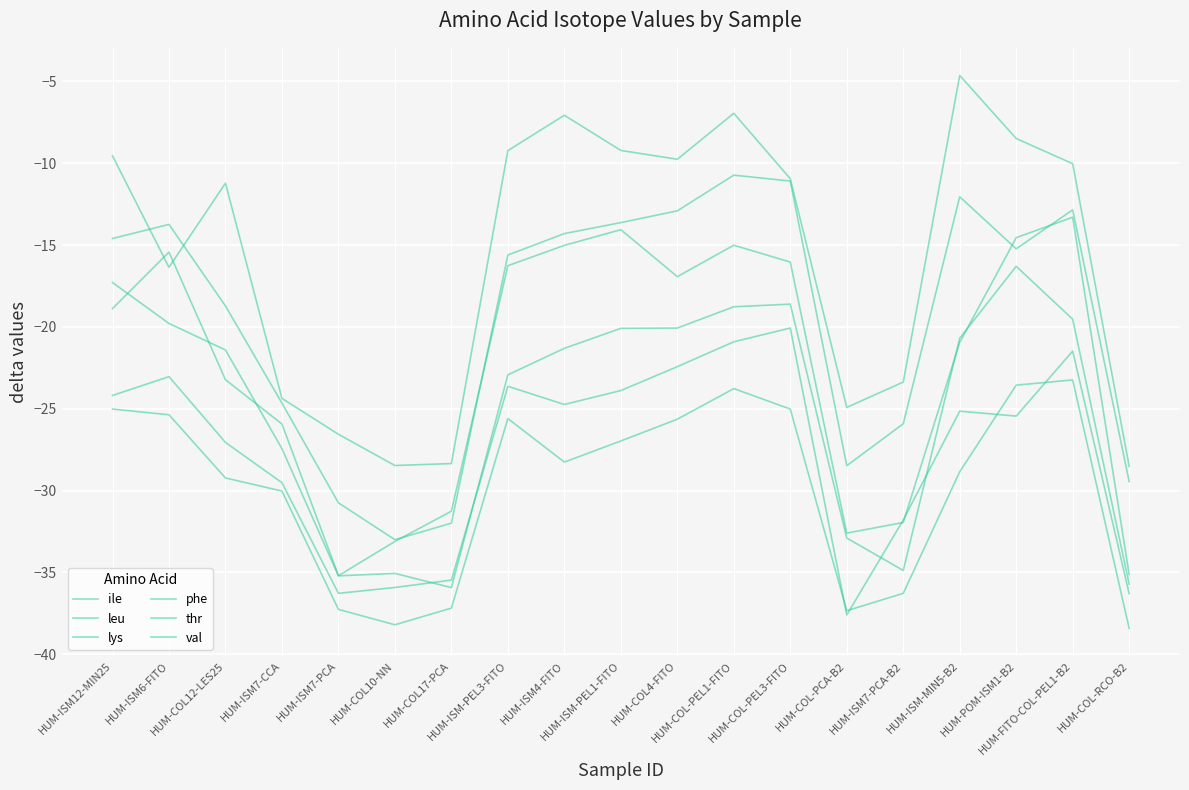

How many lines are shown in the chart?

6